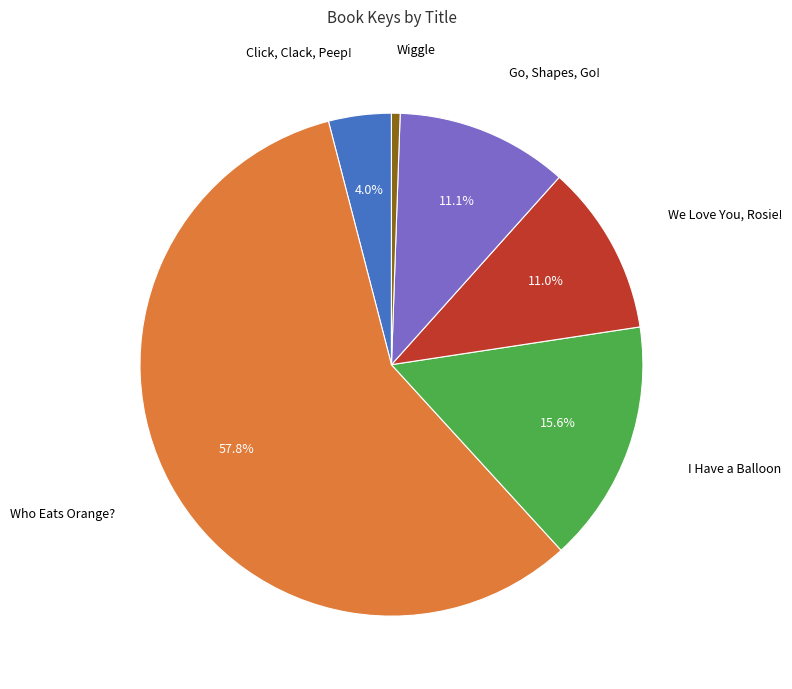

Which category has the smallest portion of the pie?

Wiggle